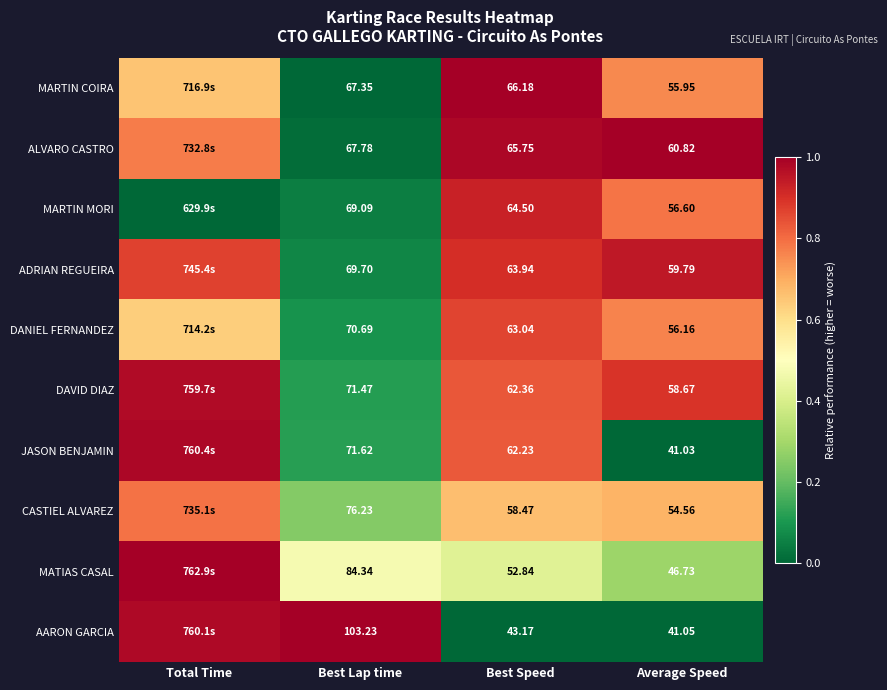

Is the value of ALVARO CASTRO at Best Speed greater than the value of DAVID DIAZ at Best Speed?

Yes